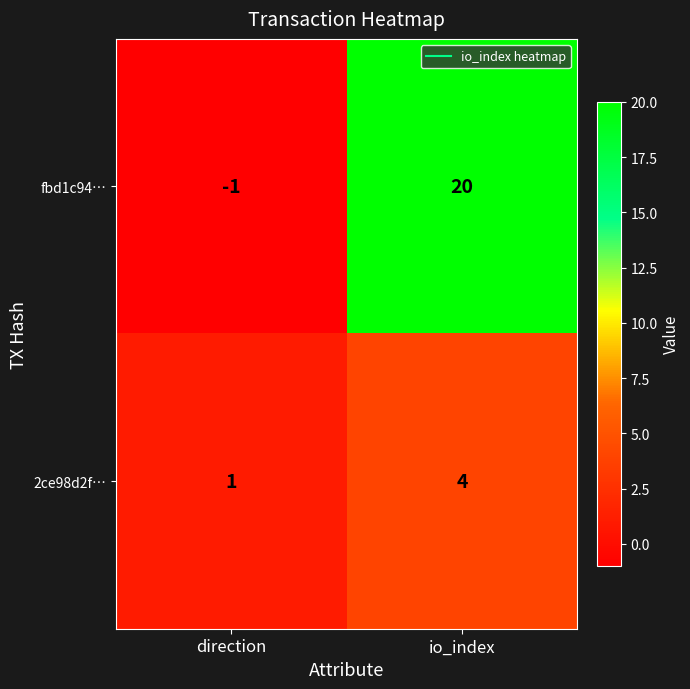

The value of fbd1c94… at io_index is 34. True or false?

False